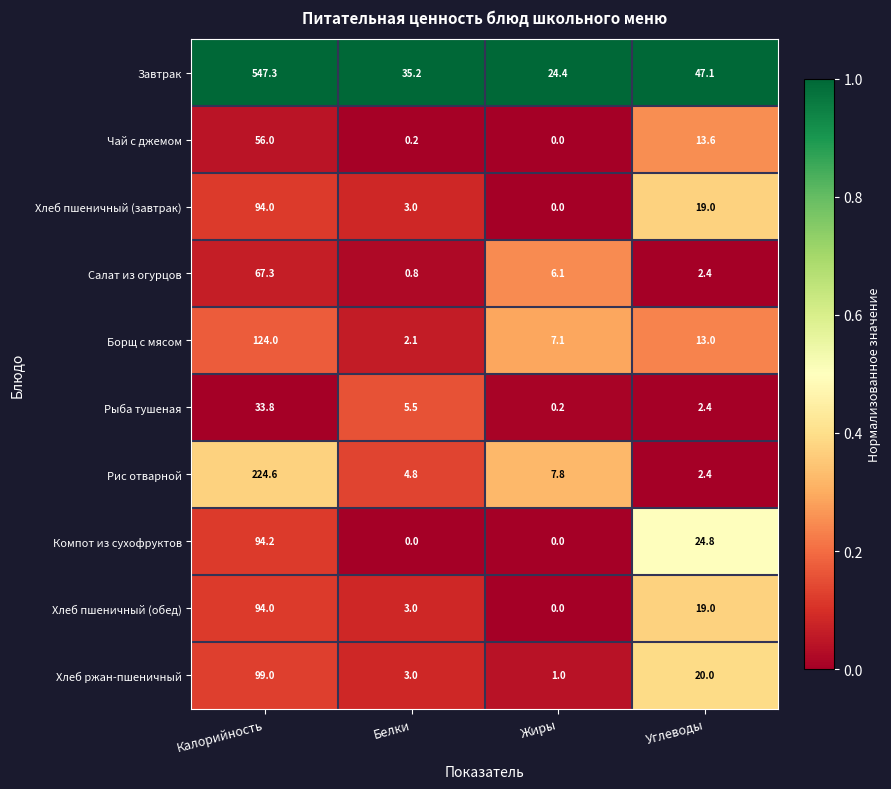

At how many categories does at least one series exceed 0?

4